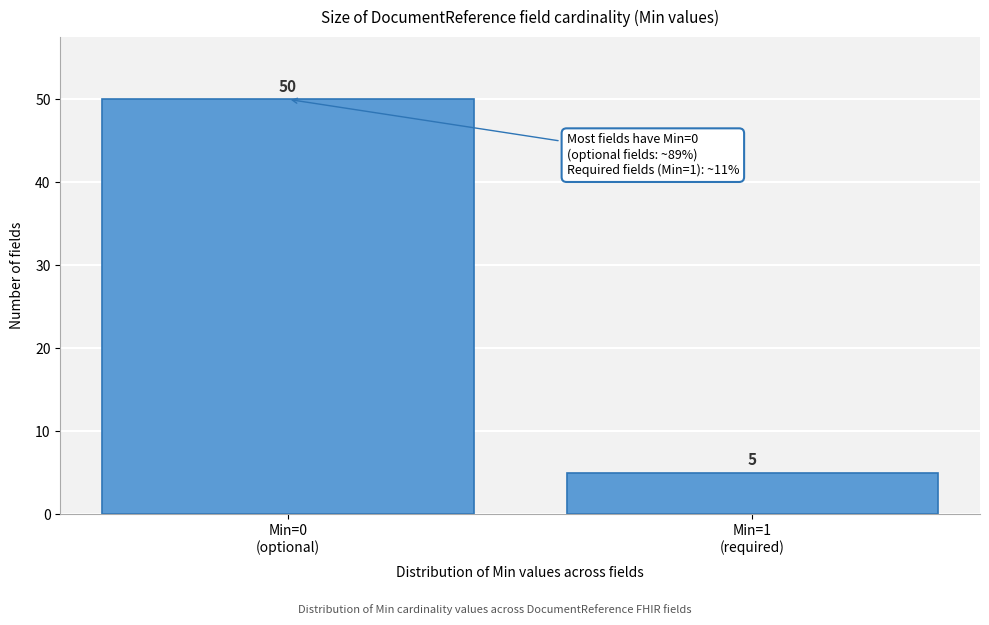

Reading right to left, list all the values displayed in this chart.

5	50